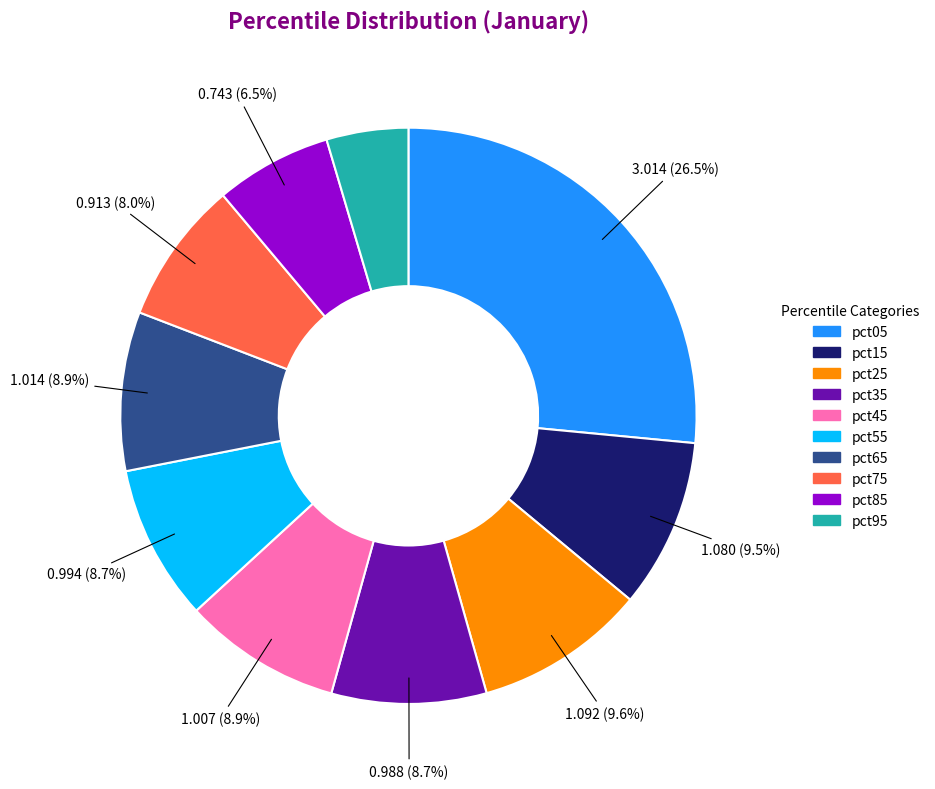

What portion of the pie excludes pct75?

92.0%